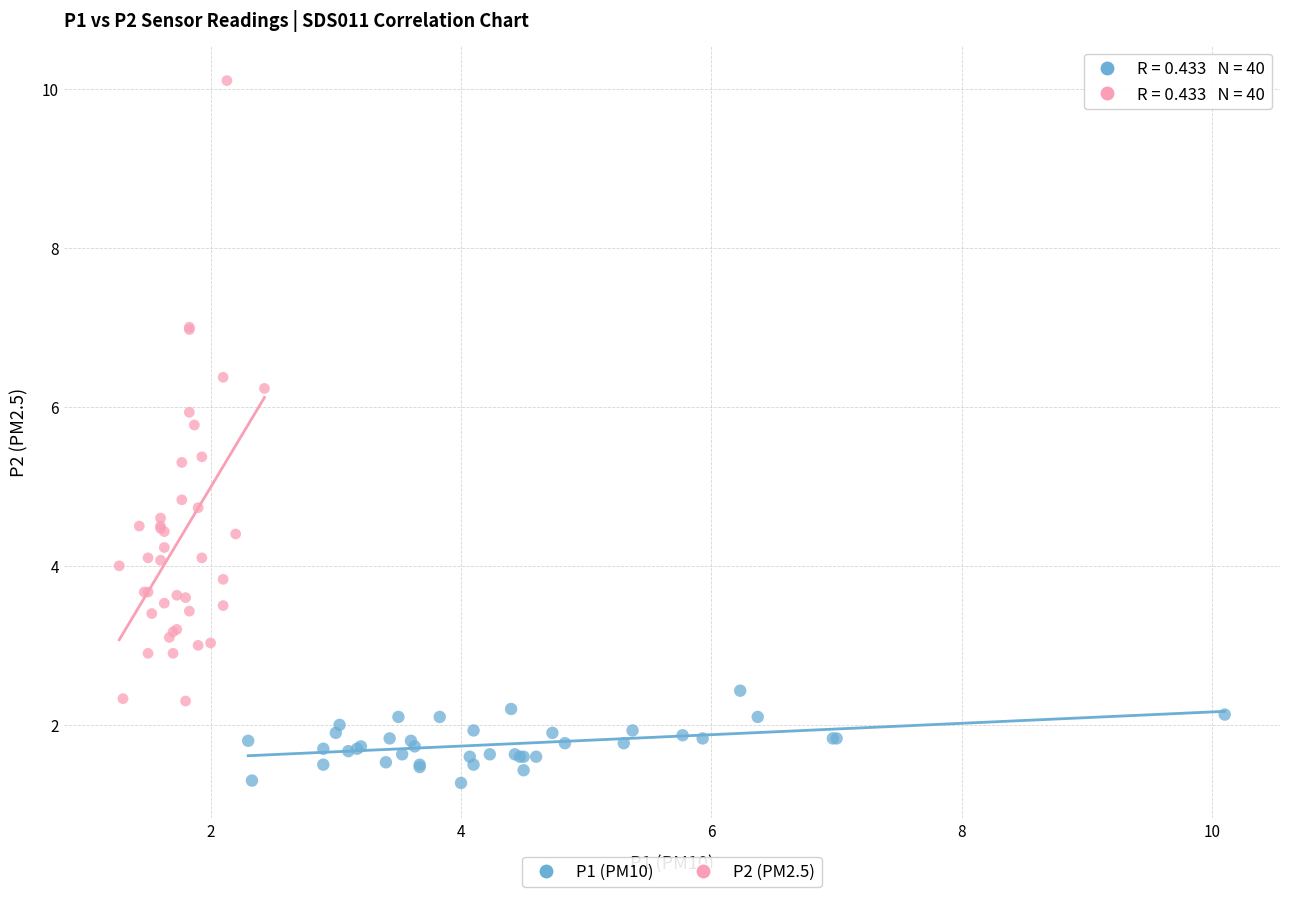

Which series has the widest spread of Y values?

P2 (PM2.5)